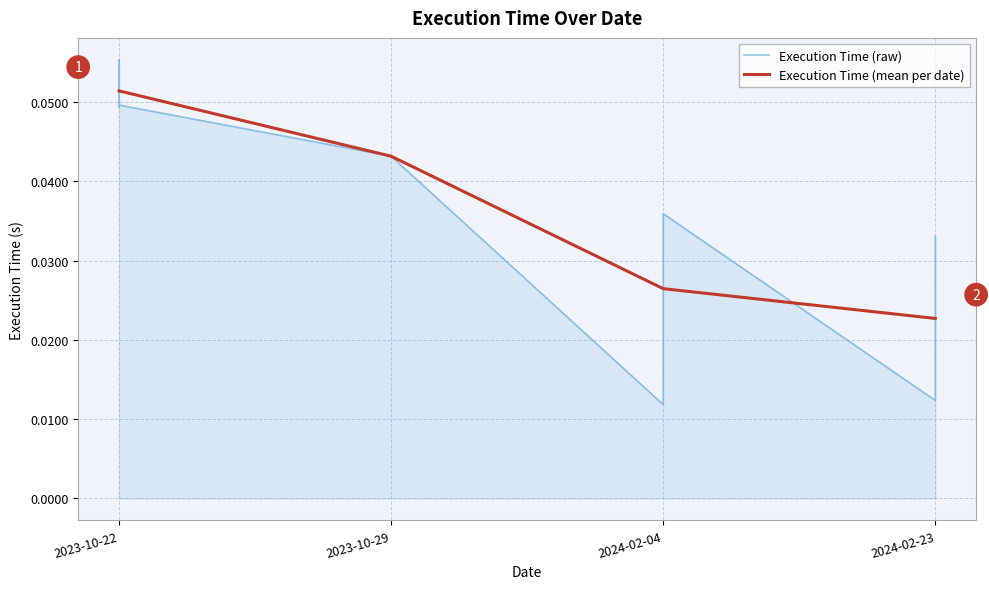

The value at 2024-02-23 is 0.0. True or false?

False